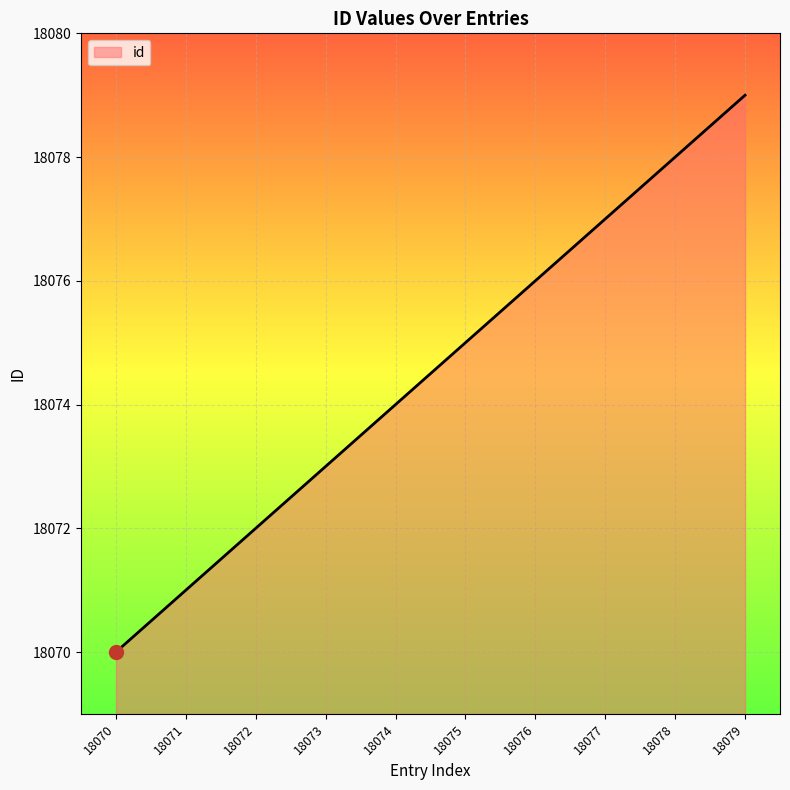

What is the ratio of the value at 18074 to the value at 18078?

1.0